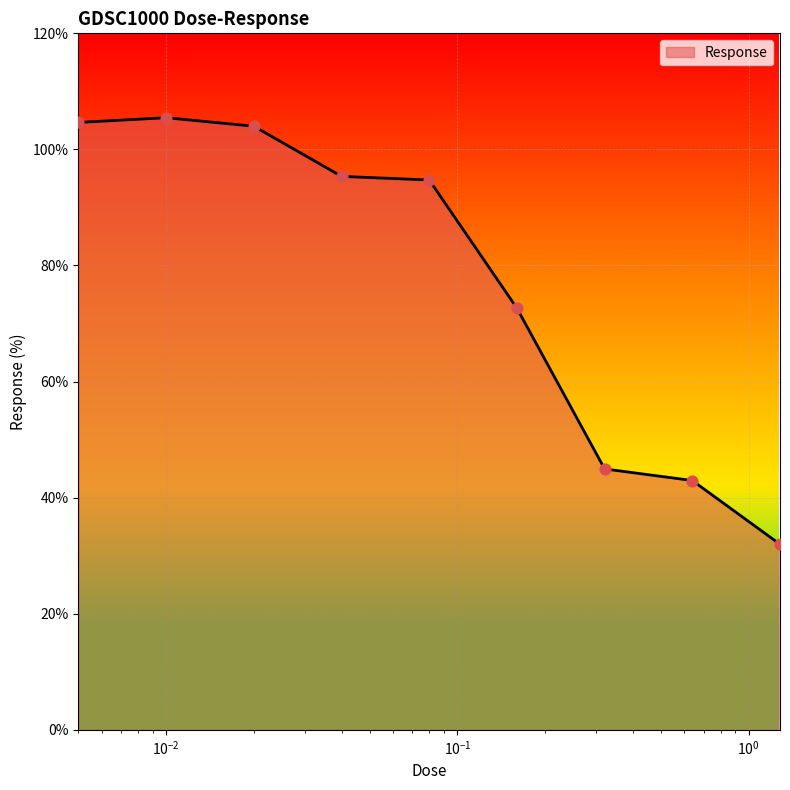

What is the minimum value shown in the chart?

32.0